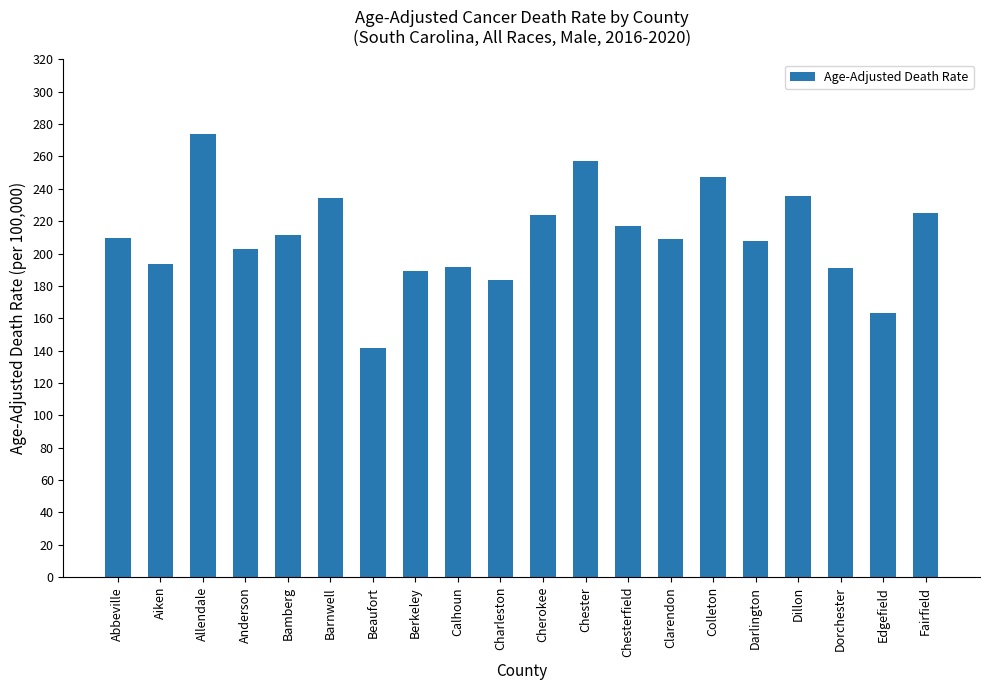

What is the minimum value shown in the chart?

141.9